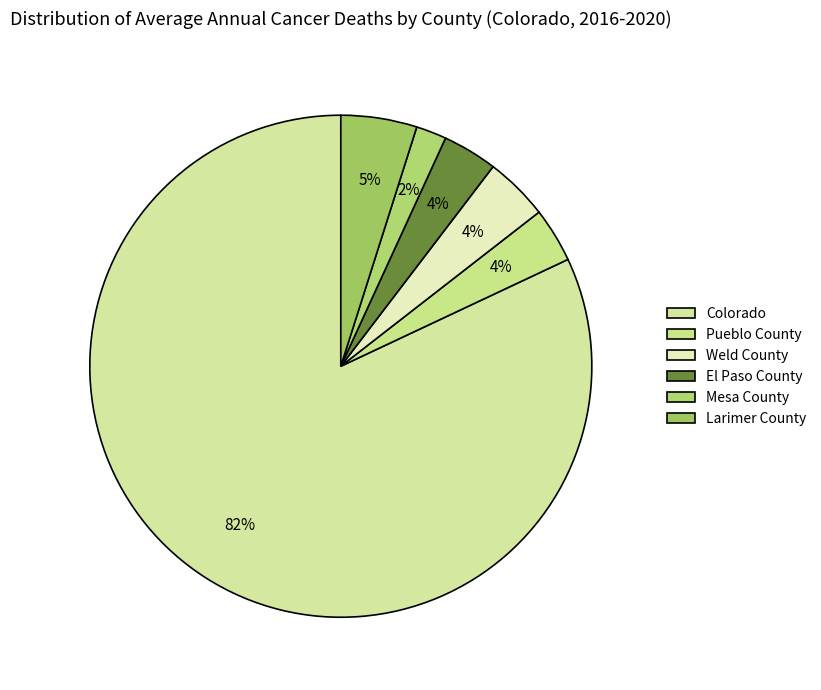

Count the number of slices in the pie.

6